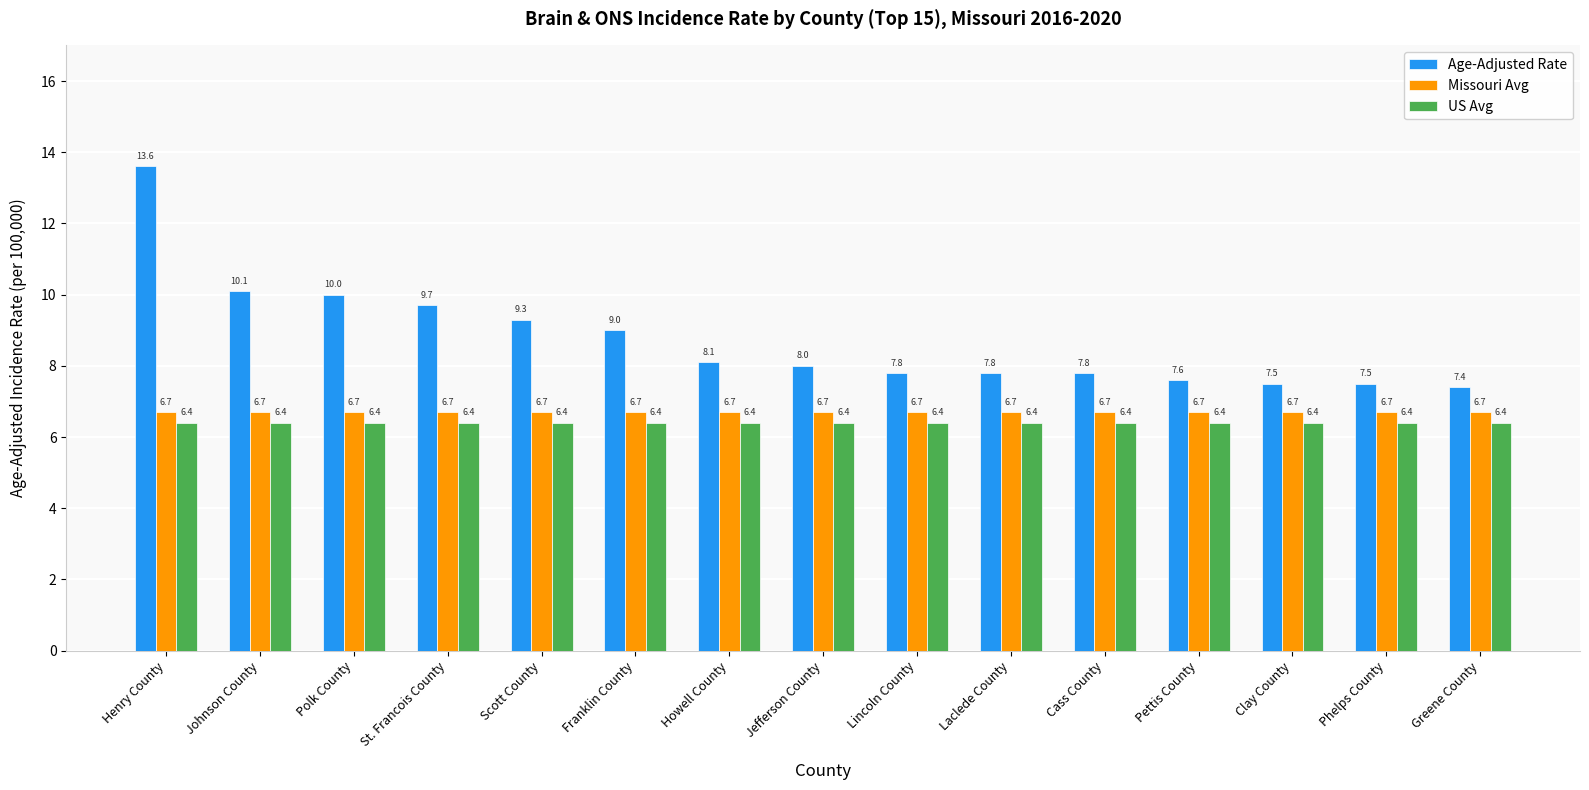

Is the value of Missouri Avg at Howell County greater than the value of Age-Adjusted Rate at Laclede County?

No